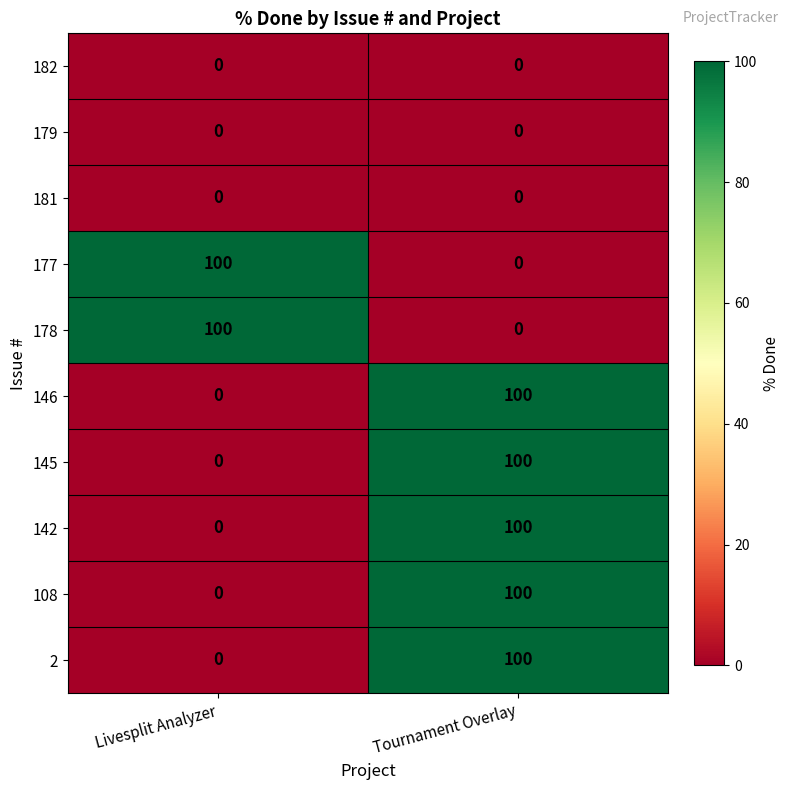

What is the difference between the highest and lowest values at Livesplit Analyzer?

100